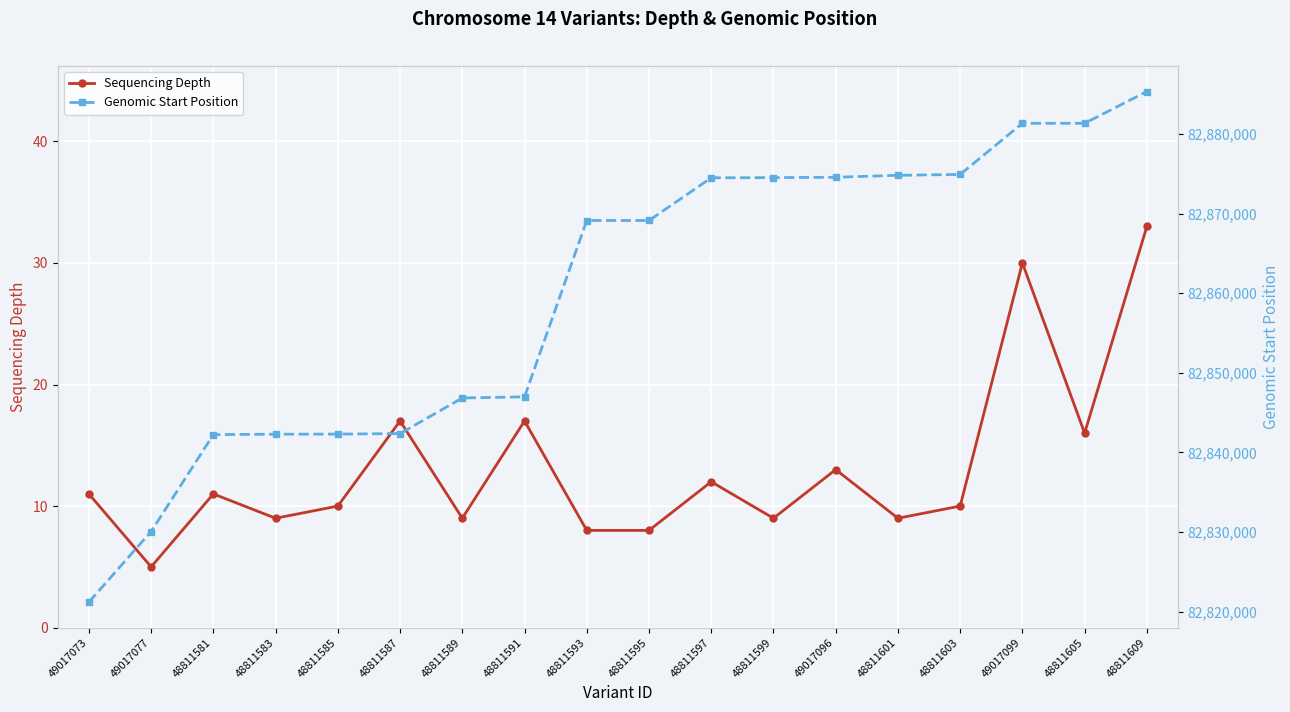

Reading left to right, transcribe all the data shown in this chart.

Sequencing Depth: 11	5	11	9	10	17	9	17	8	8	12	9	13	9	10	30	16	33
Genomic Start Position: 82821186	82830059	82842236	82842287	82842299	82842367	82846836	82846983	82869141	82869142	82874504	82874530	82874575	82874820	82874930	82881356	82881356	82885348